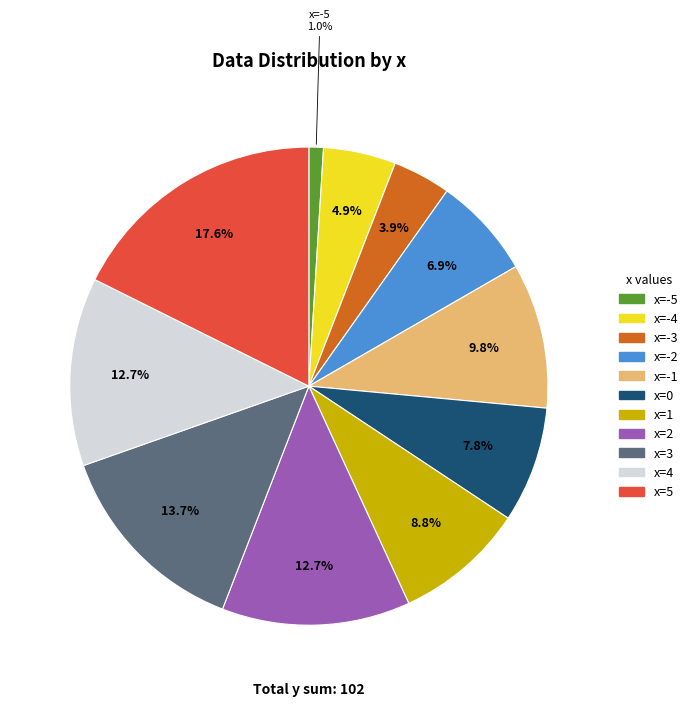

Does any single category account for the majority?

No